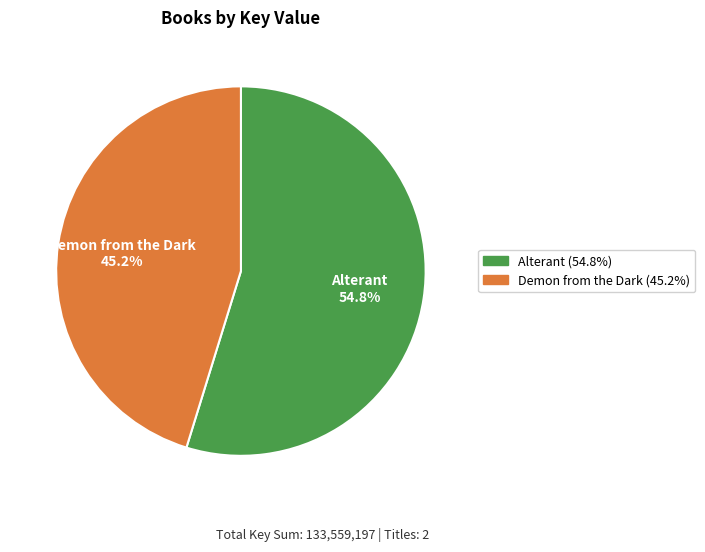

Which category has the biggest portion of the pie?

Alterant 54.8%